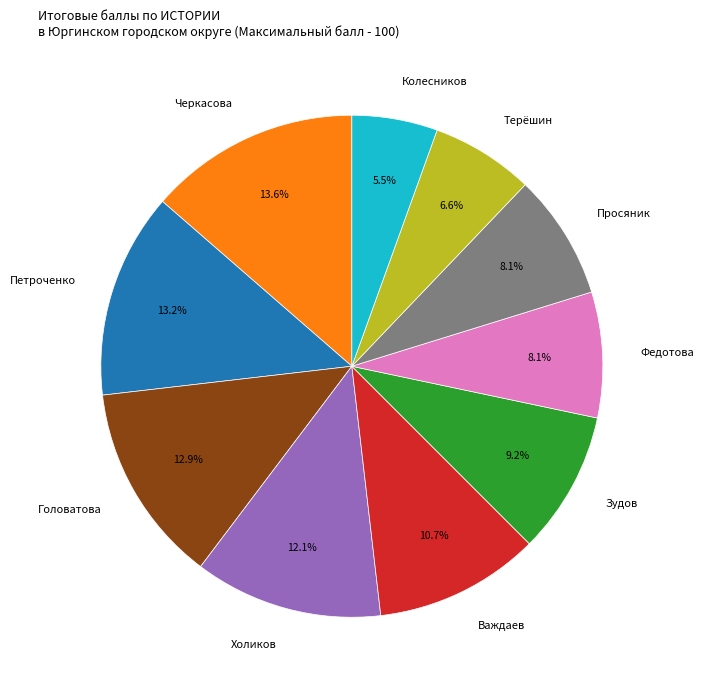

What percentage is NOT represented by Головатова?

87.1%